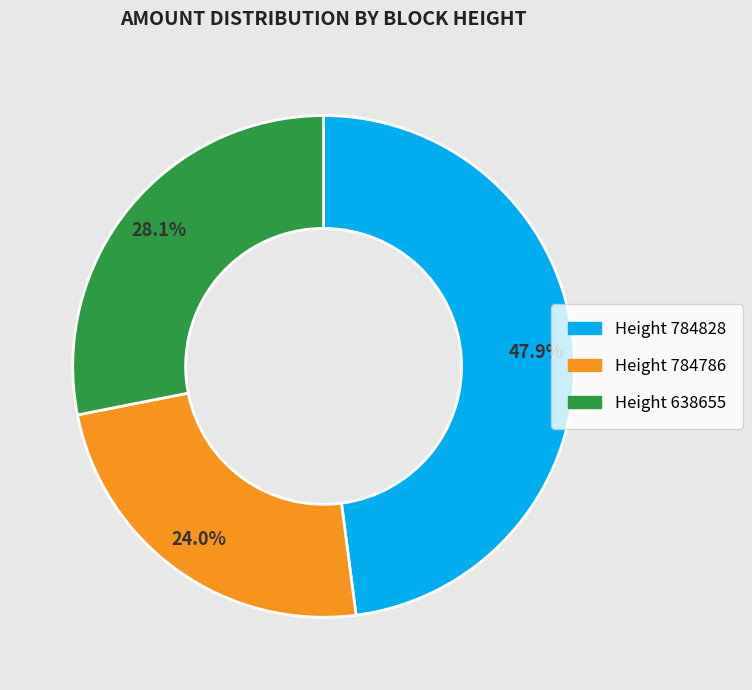

Count the number of slices in the pie.

3